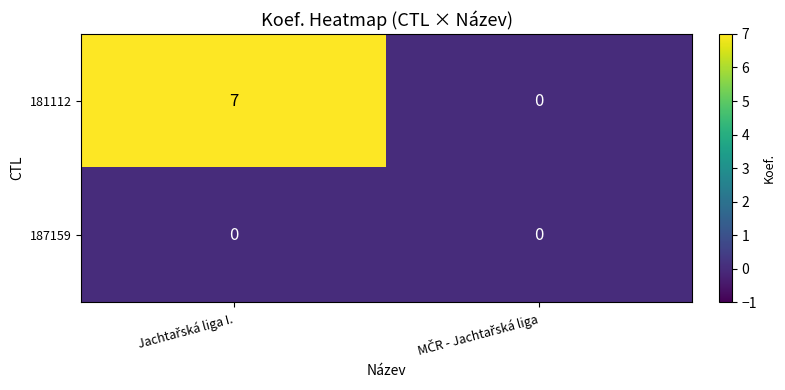

Reading left to right, extract all data points from this chart.

181112: 7	0
187159: 0	0